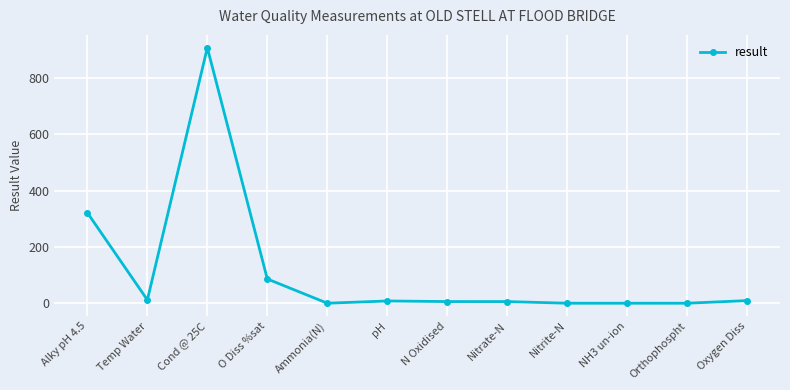

Where is the first local minimum?

Temp Water